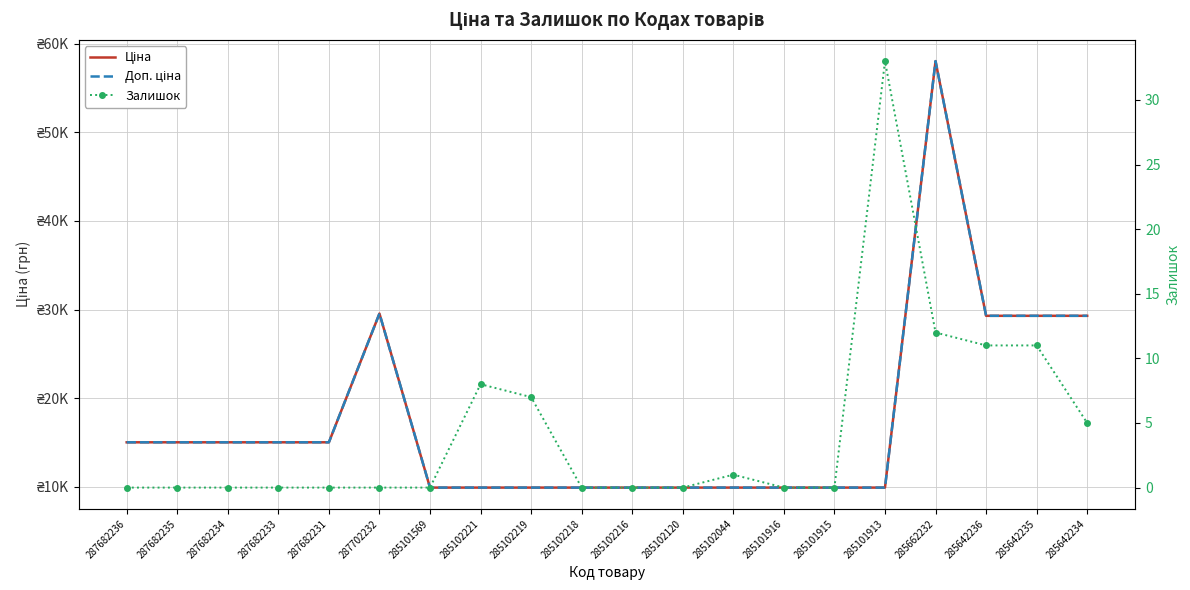

Rank the series at 287702232 from lowest to highest value.

Залишок, Ціна, Доп. ціна